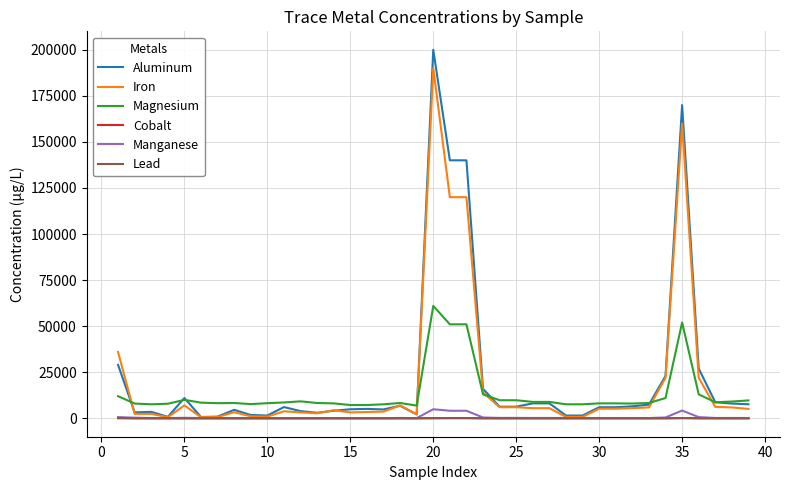

Which series has the widest spread of values?

Aluminum